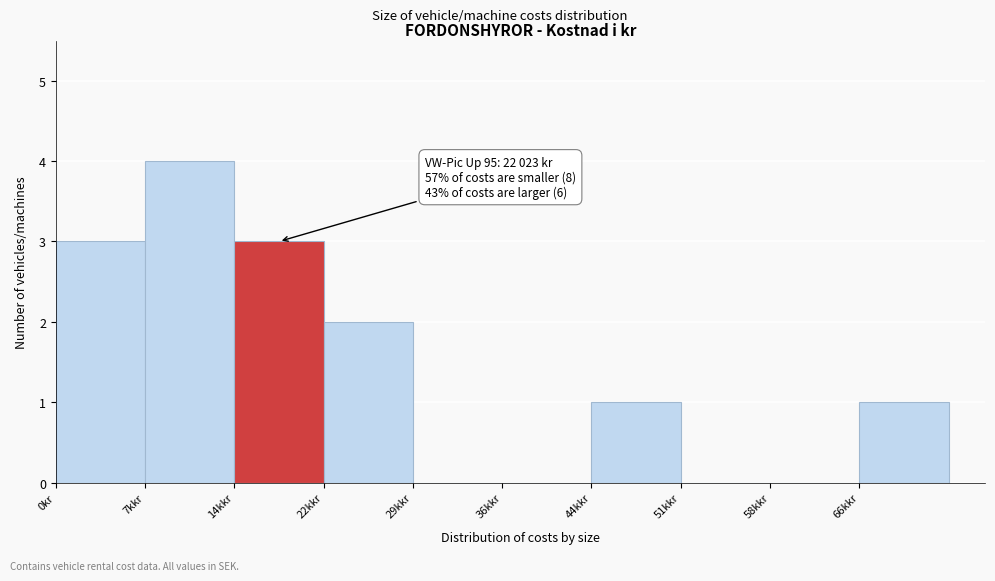

Reading left to right, extract all data points from this chart.

0kr=3	7kkr=4	14kkr=3	22kkr=2	29kkr=0	36kkr=0	44kkr=1	51kkr=0	58kkr=0	66kkr=1